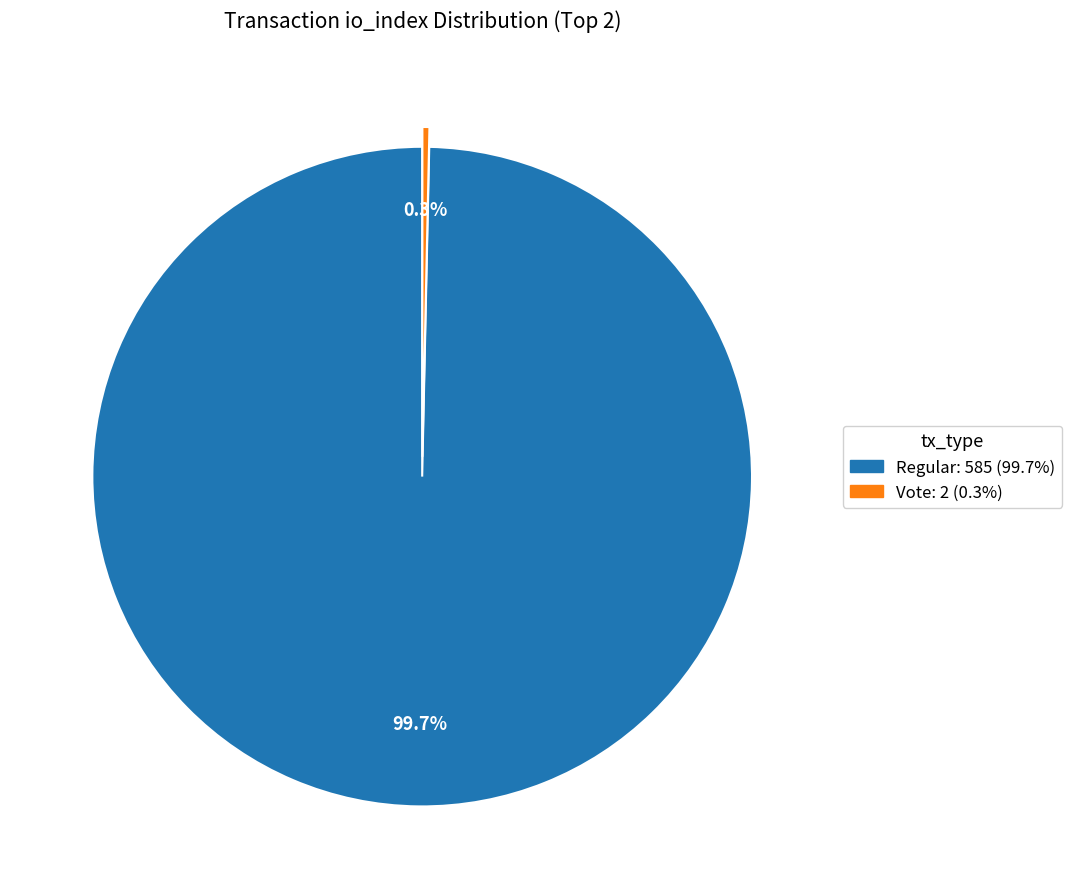

Is there a majority slice in this chart?

Yes